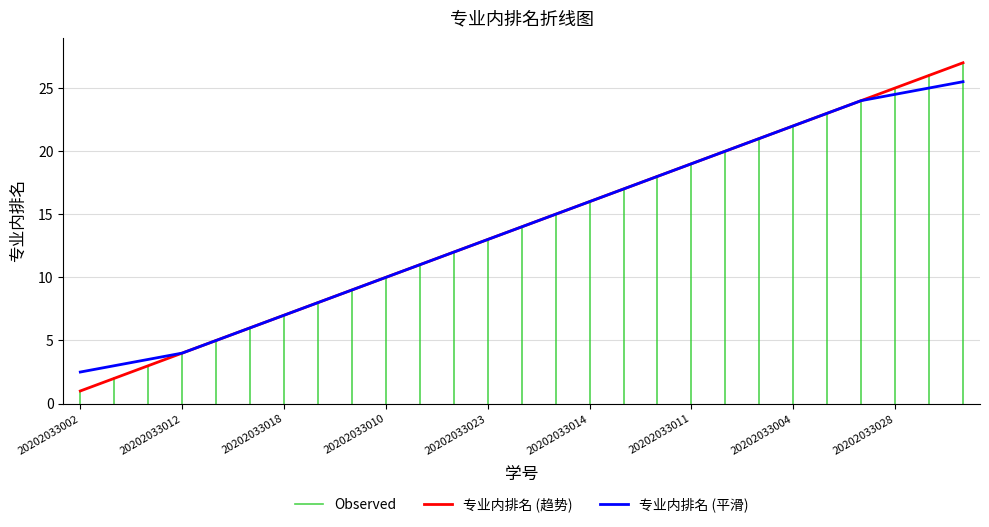

Reading left to right, extract all data points from this chart.

1	2	3	4	5	6	7	8	9	10	11	12	13	14	15	16	17	18	19	20	21	22	23	24	25	26	27